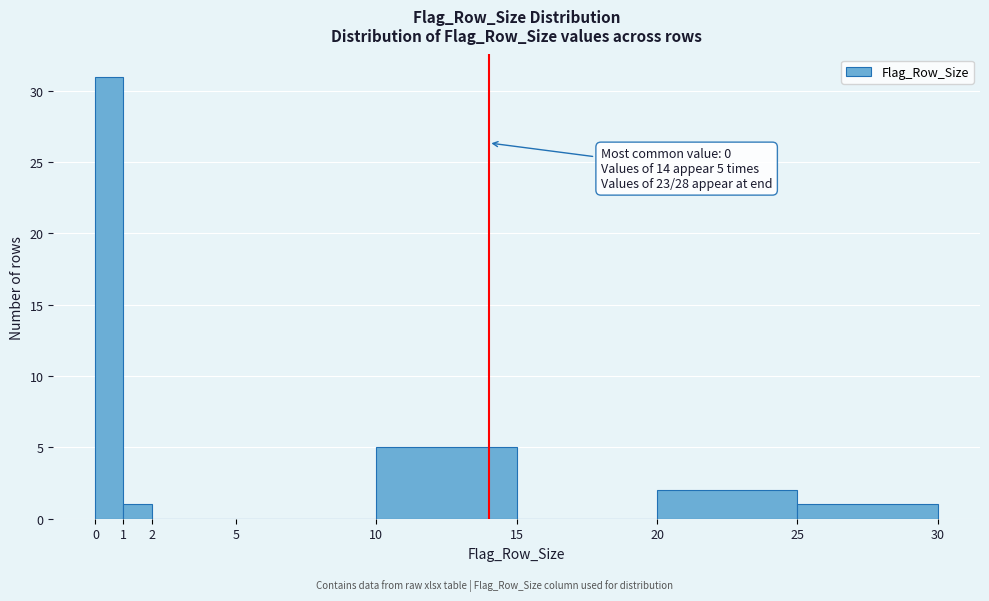

Which range on the x-axis has the tallest bar?

0 to 1